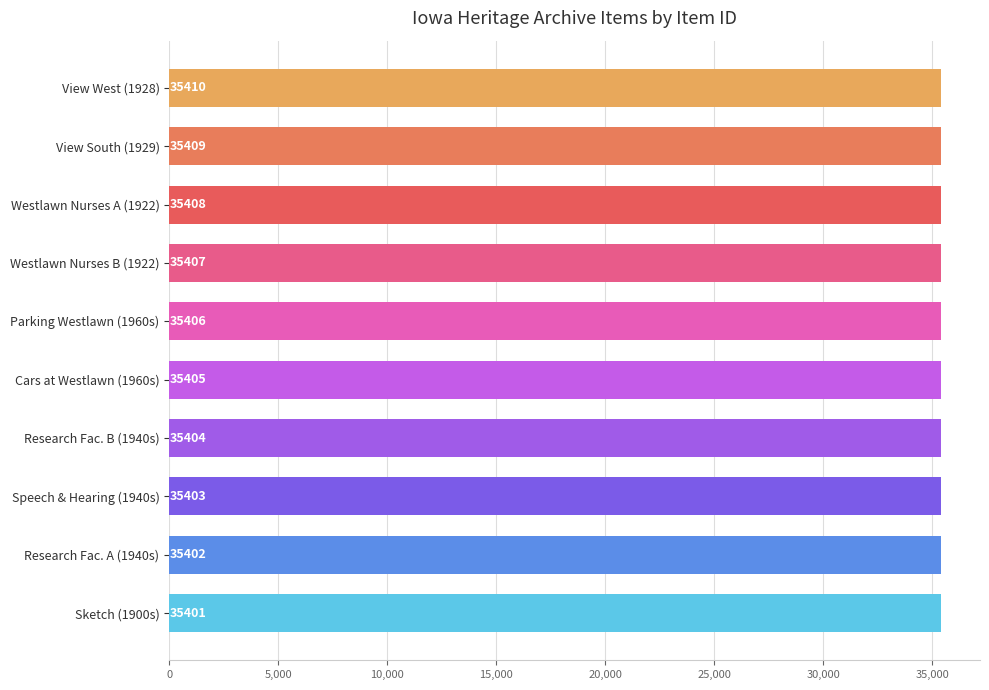

True or false: the data shows 35409 at View South (1929).

True